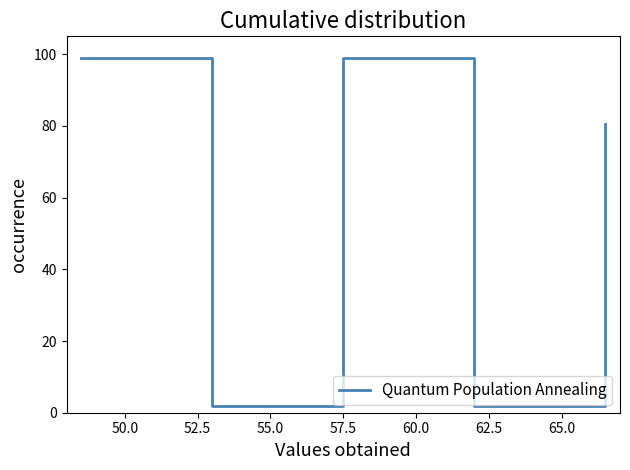

How many distinct data groups are displayed?

1